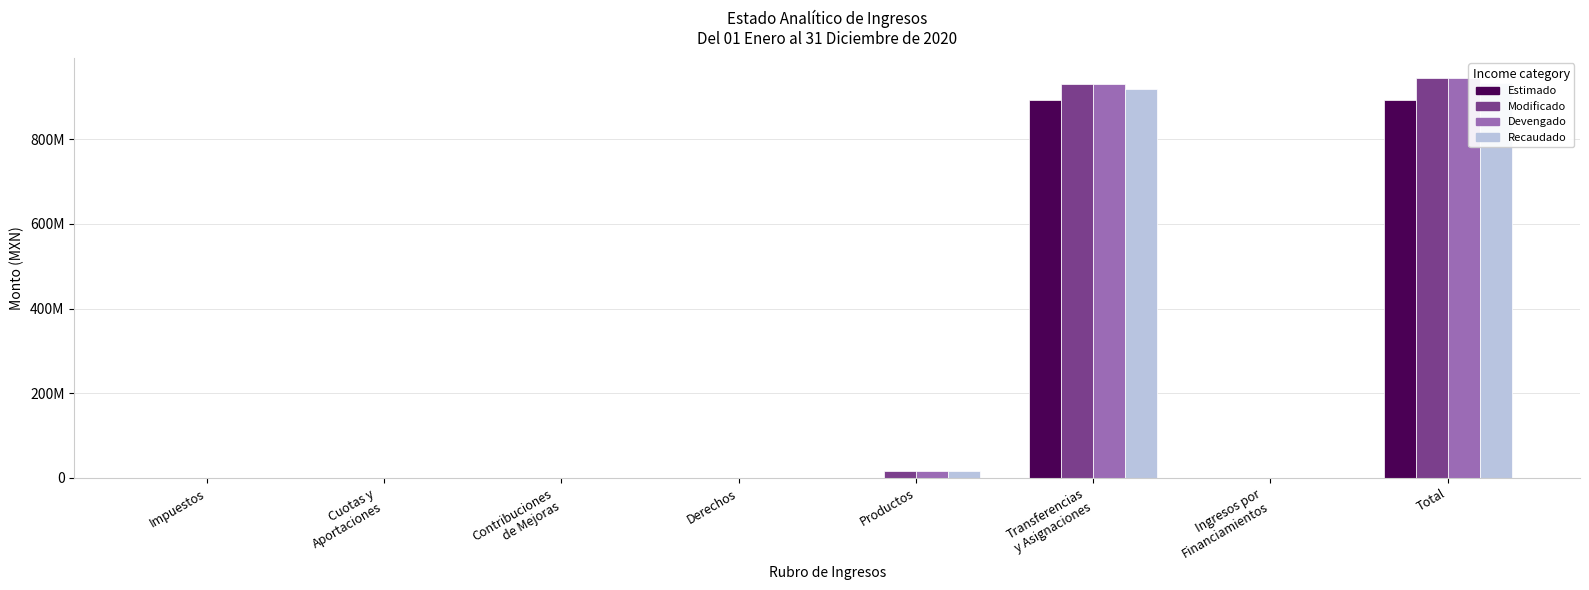

How many values in Estimado are above zero?

2